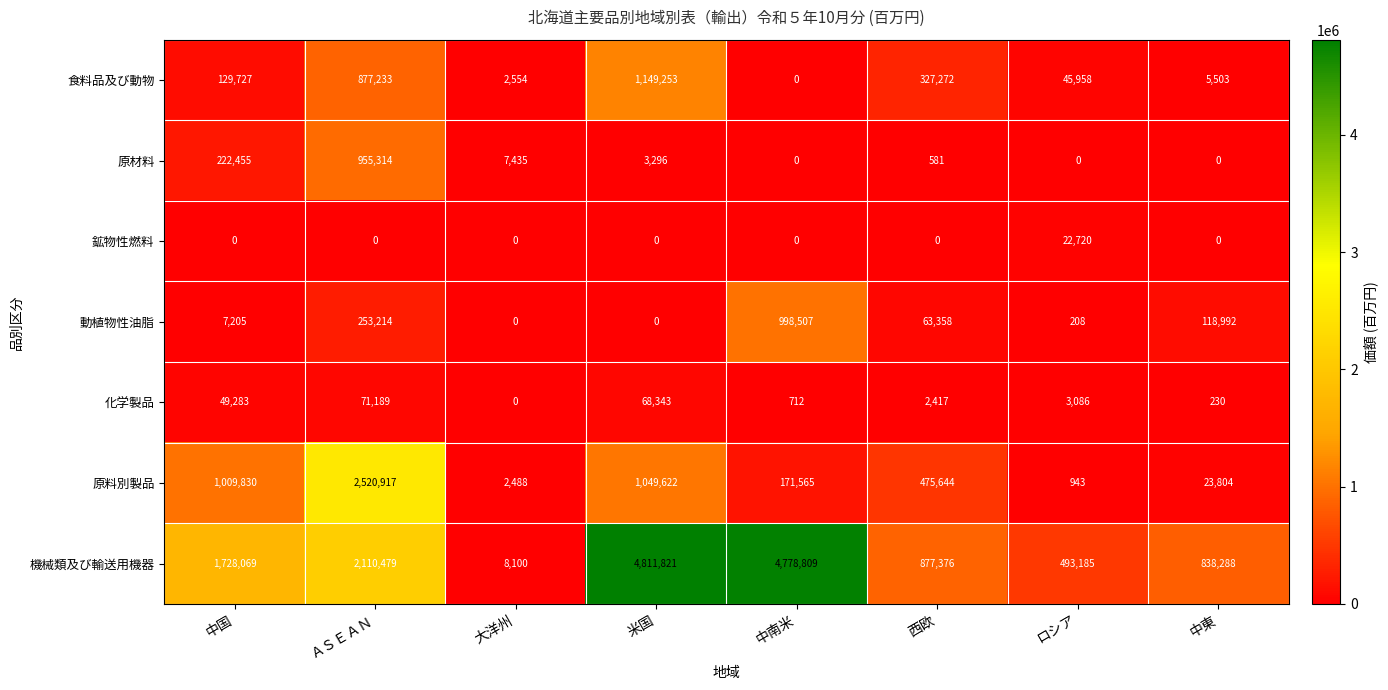

What is the maximum value for 鉱物性燃料?

22720